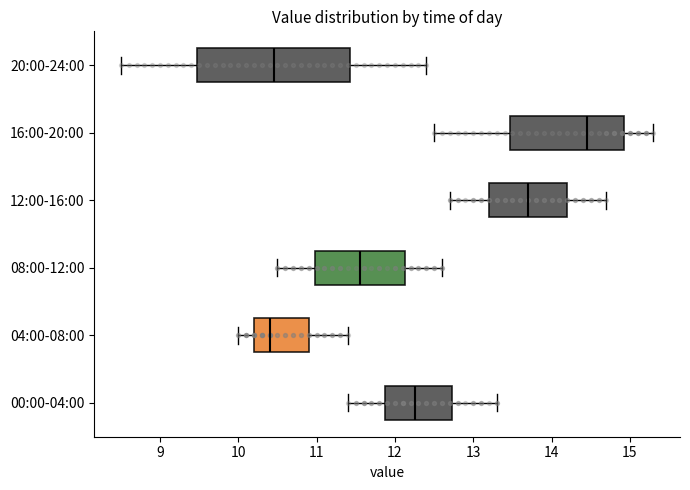

Which box is the widest, from its left edge to its right edge?

20:00-24:00